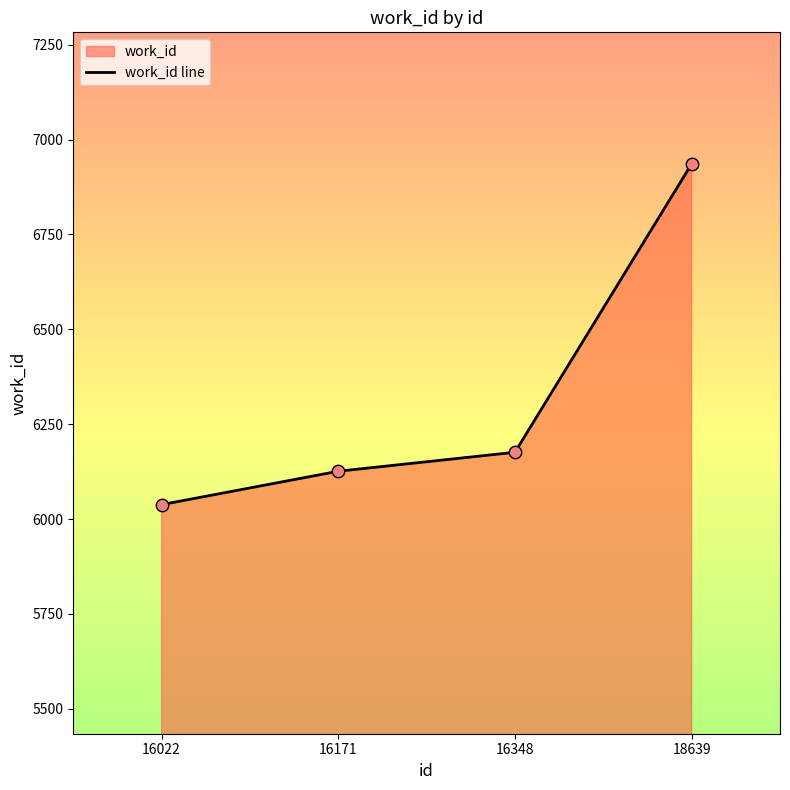

Which has a higher value, 16022 or 16348?

16348